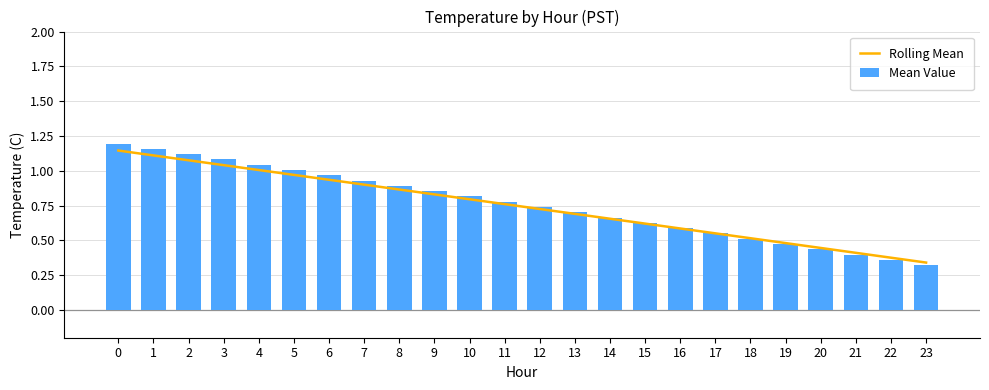

Between 16 and 17, which is larger?

16